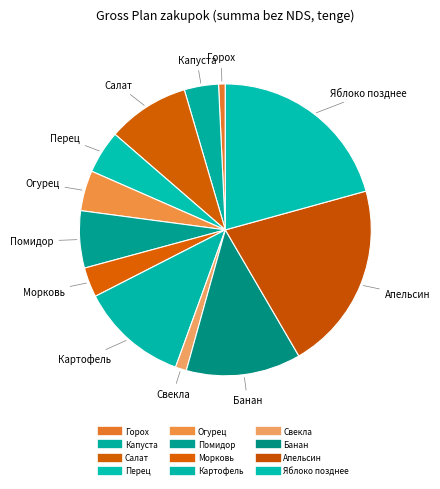

Is Свекла the majority of the pie?

No